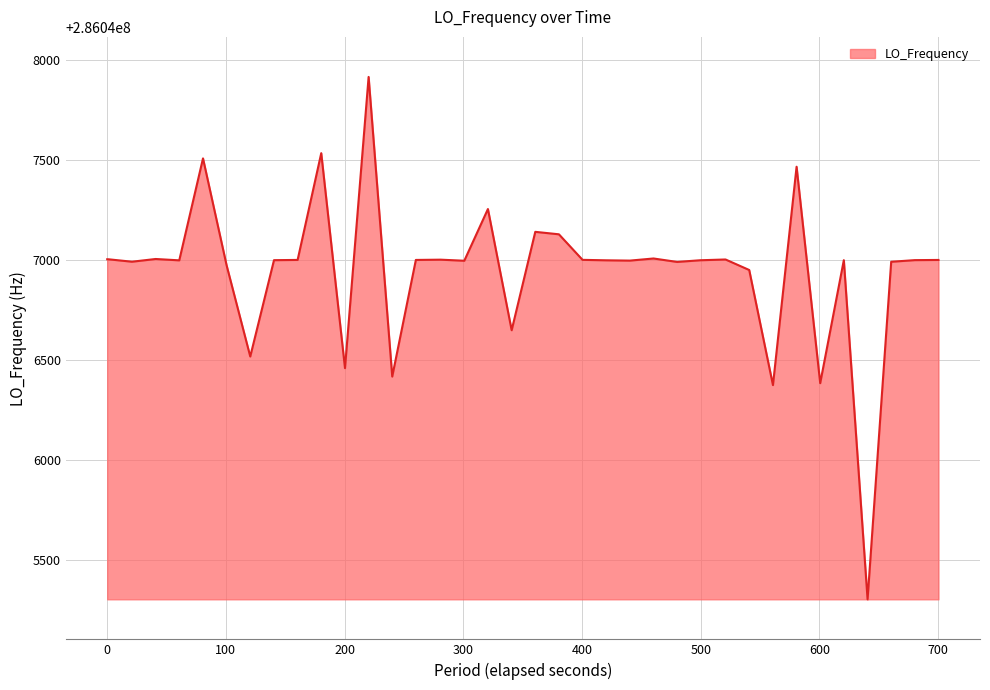

What is the minimum value shown in the chart?

286045305.3